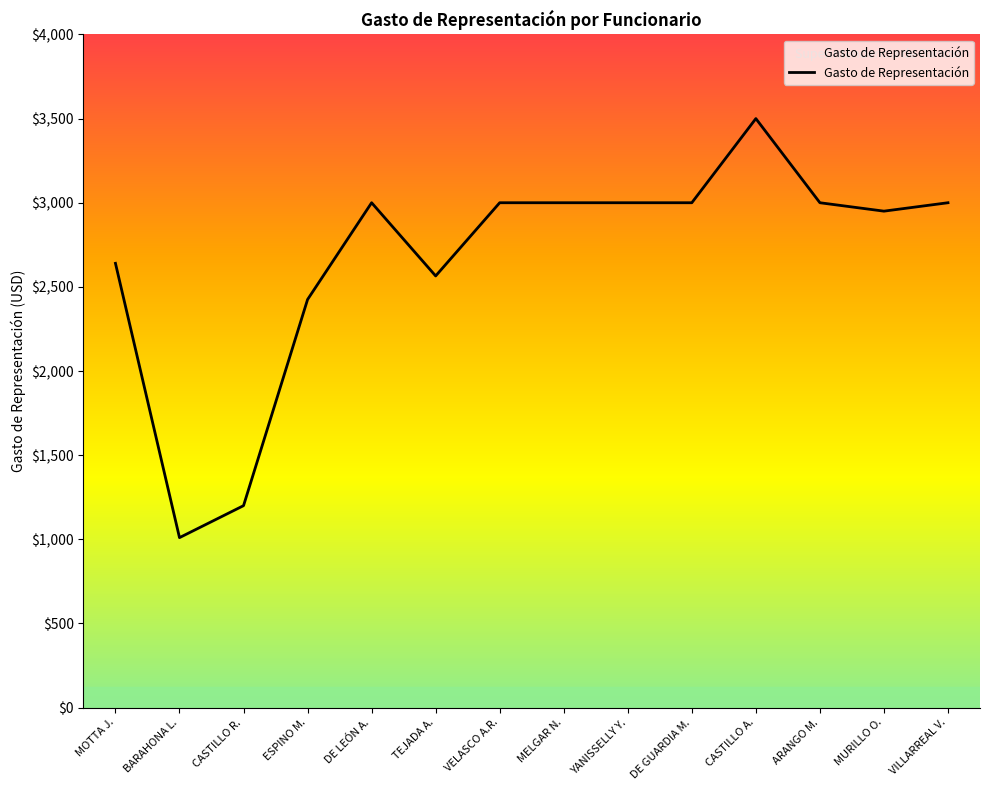

Between TEJADA A. and BARAHONA L., which is larger?

TEJADA A.